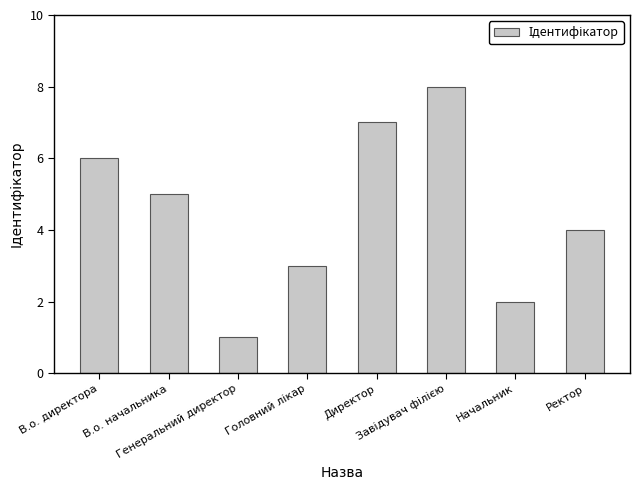

Which label corresponds to the smallest value in the chart?

Генеральний директор